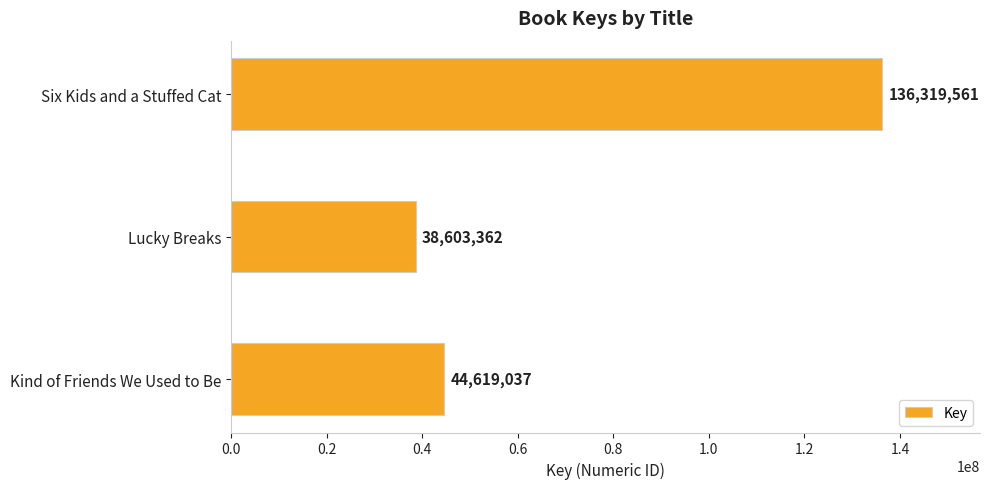

Reading bottom to top, list all the values displayed in this chart.

44619037	38603362	136319561